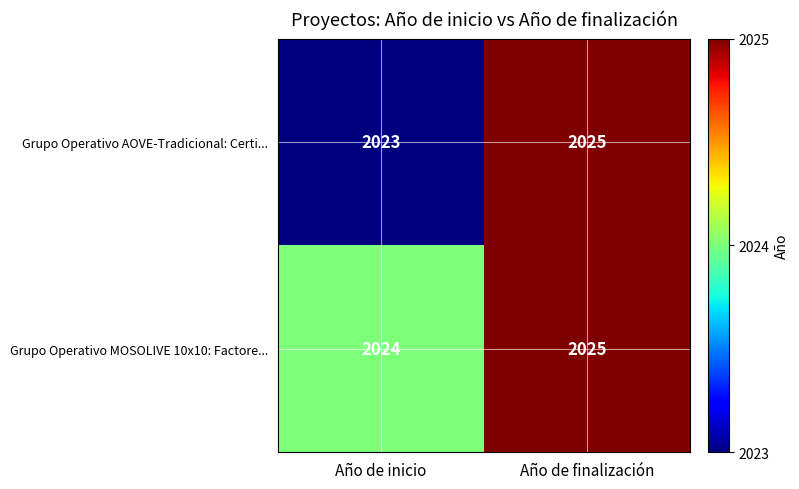

At which category is the sum across all series the highest?

Año de finalización